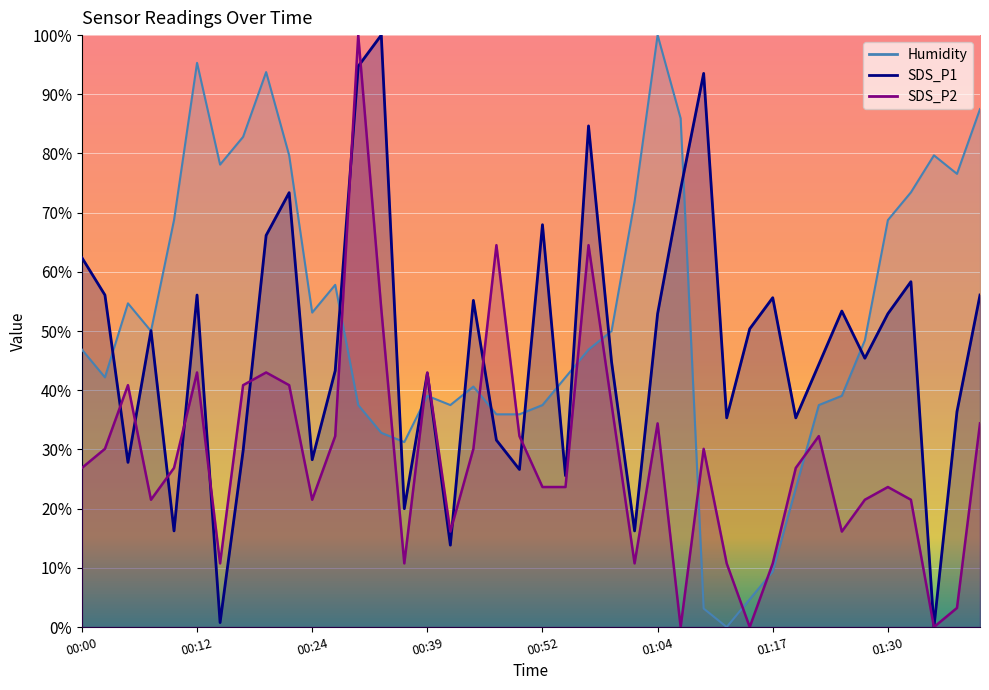

What is the average value of the SDS_P2 series?

28.9